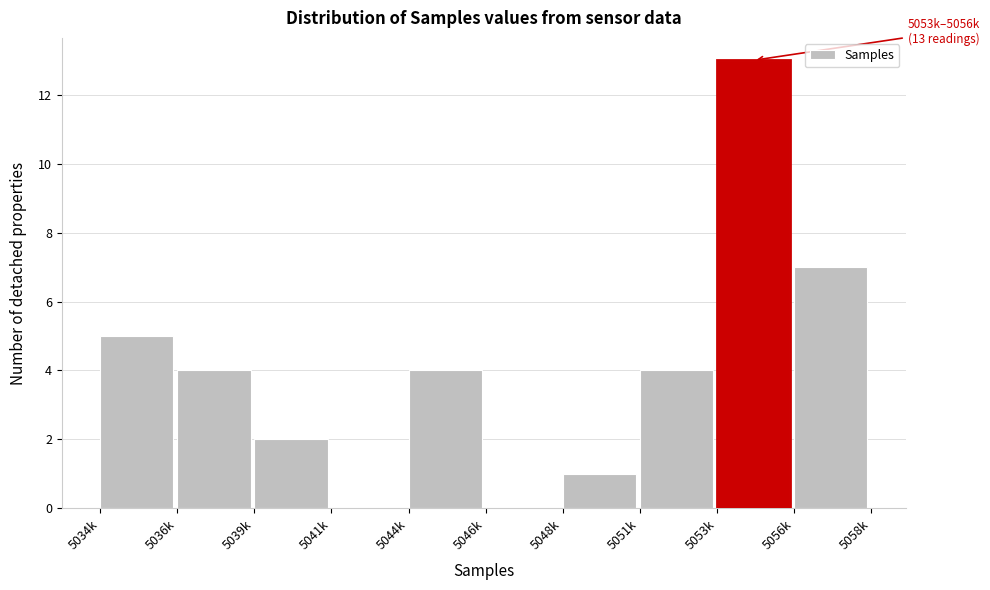

Reading left to right, what are all the values shown in this chart?

5034k=5	5036k=4	5039k=2	5041k=0	5044k=4	5046k=0	5048k=1	5051k=4	5053k=13	5056k=7